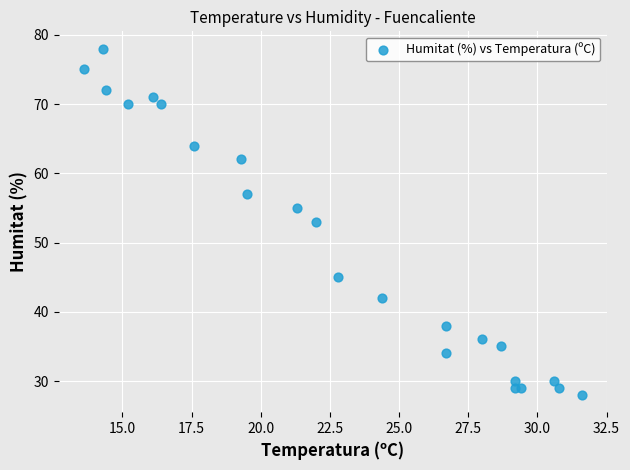

What is the range of Y values (max minus min)?

50